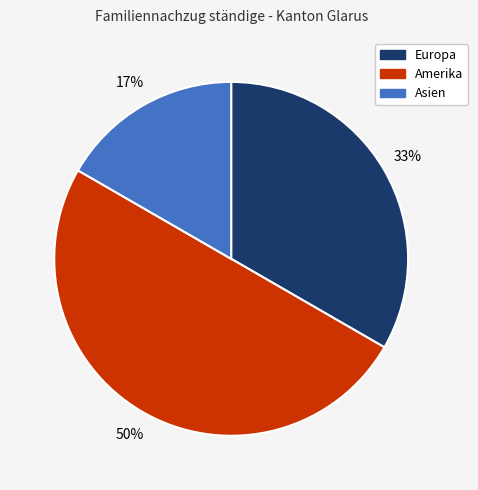

Count the number of slices in the pie.

3